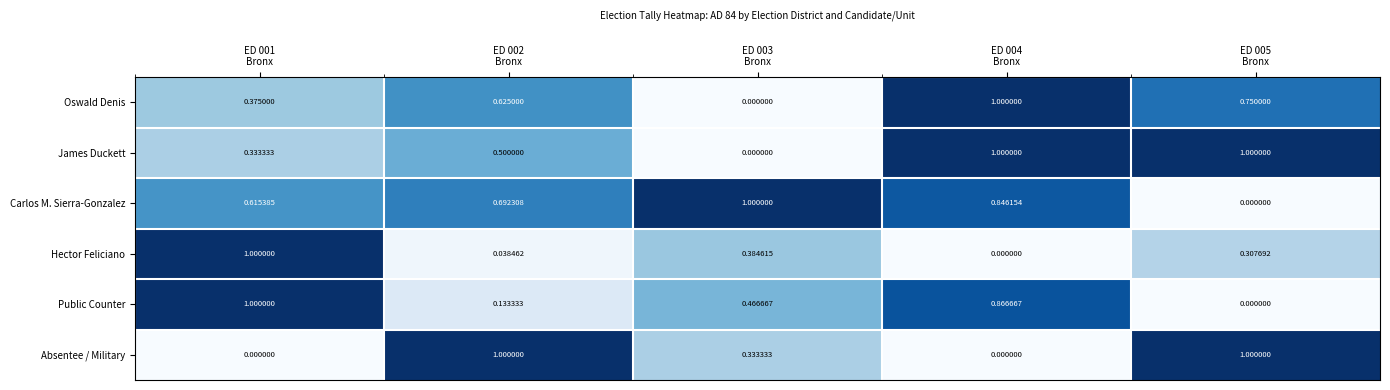

Which series has the largest total across all categories?

Carlos M. Sierra-Gonzalez